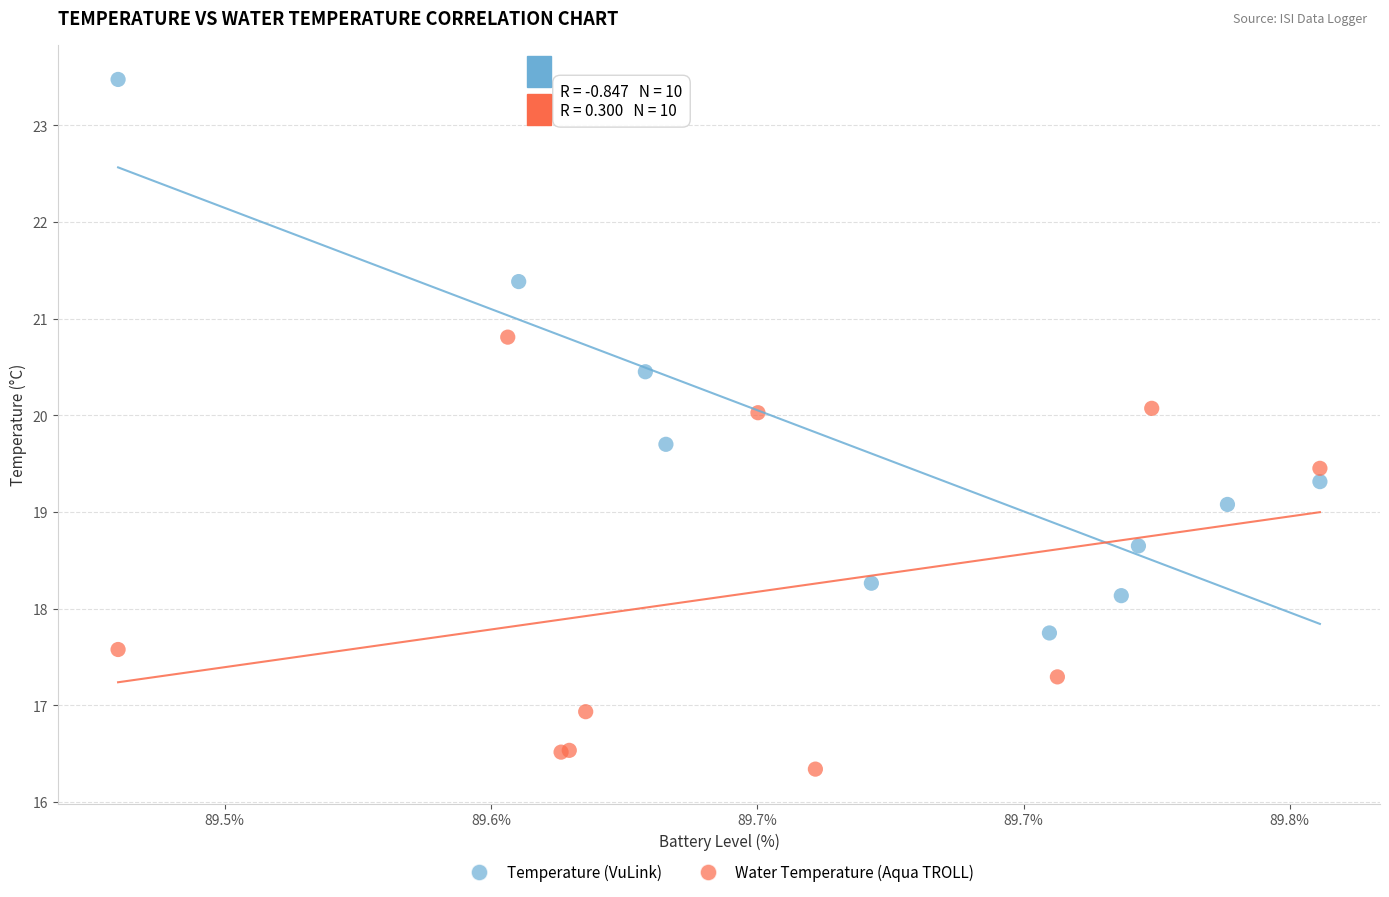

Which series reaches the minimum Y coordinate?

Water Temperature (Aqua TROLL)